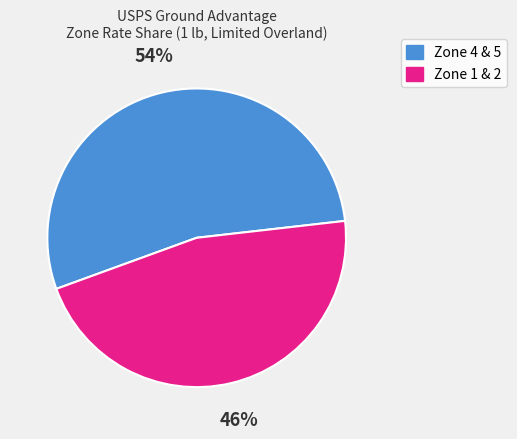

Is there any slice that represents more than half of the pie?

Yes